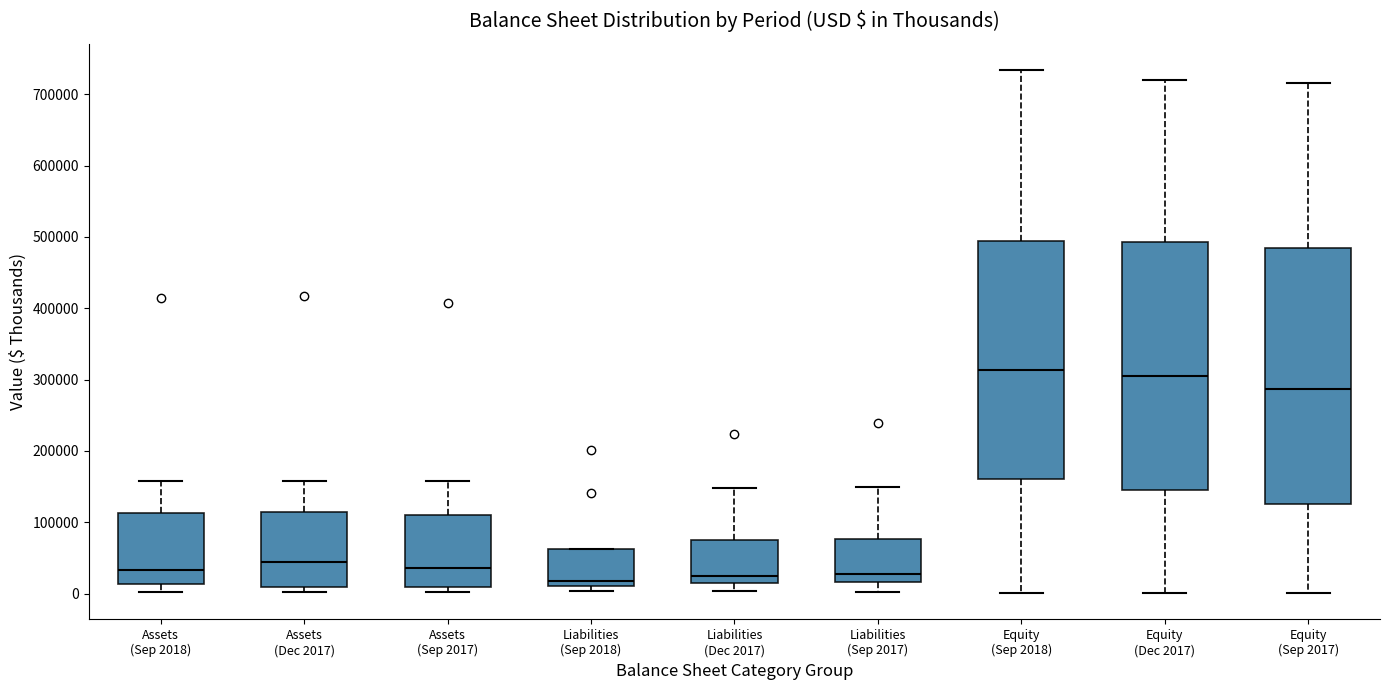

Reading left to right, read every box against the y-axis: the position of its median line, the range the box covers, and the ends of its whiskers. The values are not printed on the chart, so give them approximately, as read against the axis.

Assets (Sep 2018): median 30000, box 10000 to 110000, whiskers 0 to 160000
Assets (Dec 2017): median 40000, box 10000 to 110000, whiskers 0 to 160000
Assets (Sep 2017): median 40000, box 10000 to 110000, whiskers 0 to 160000
Liabilities (Sep 2018): median 20000, box 10000 to 60000, whiskers 0 to 60000
Liabilities (Dec 2017): median 20000, box 10000 to 80000, whiskers 0 to 150000
Liabilities (Sep 2017): median 30000, box 20000 to 80000, whiskers 0 to 150000
Equity (Sep 2018): median 310000, box 160000 to 490000, whiskers 0 to 730000
Equity (Dec 2017): median 310000, box 150000 to 490000, whiskers 0 to 720000
Equity (Sep 2017): median 290000, box 130000 to 480000, whiskers 0 to 720000